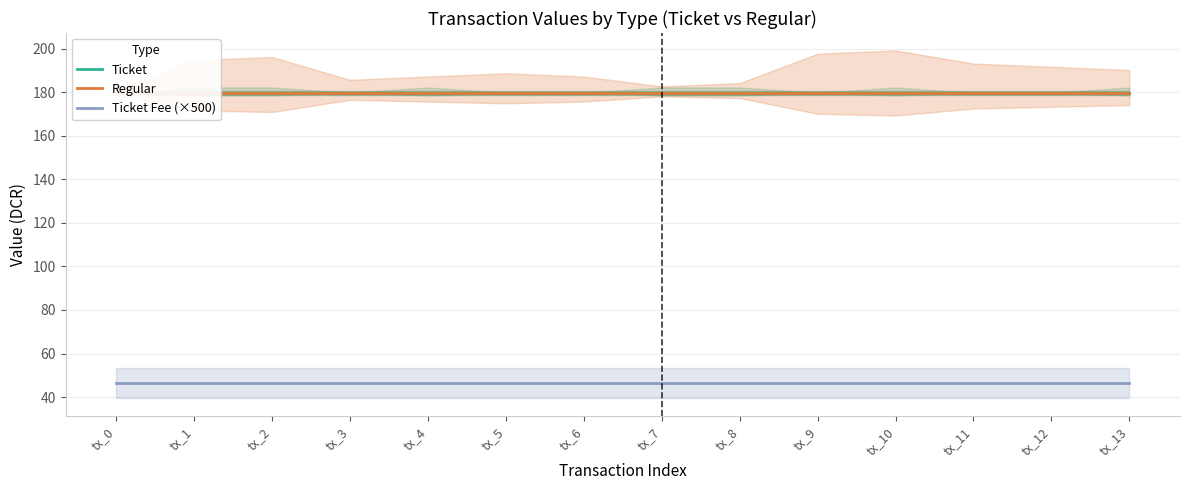

At which category does the chart reach its peak across all series?

tx_0